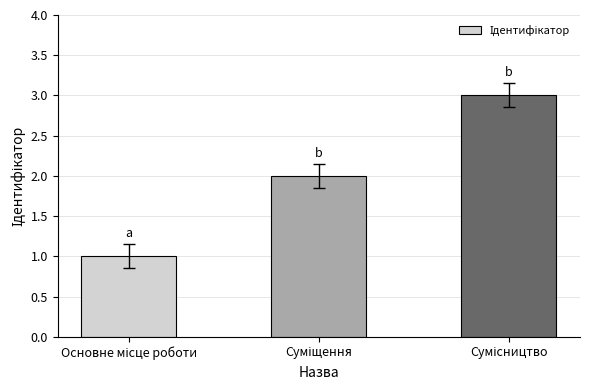

What is the greatest value displayed?

3